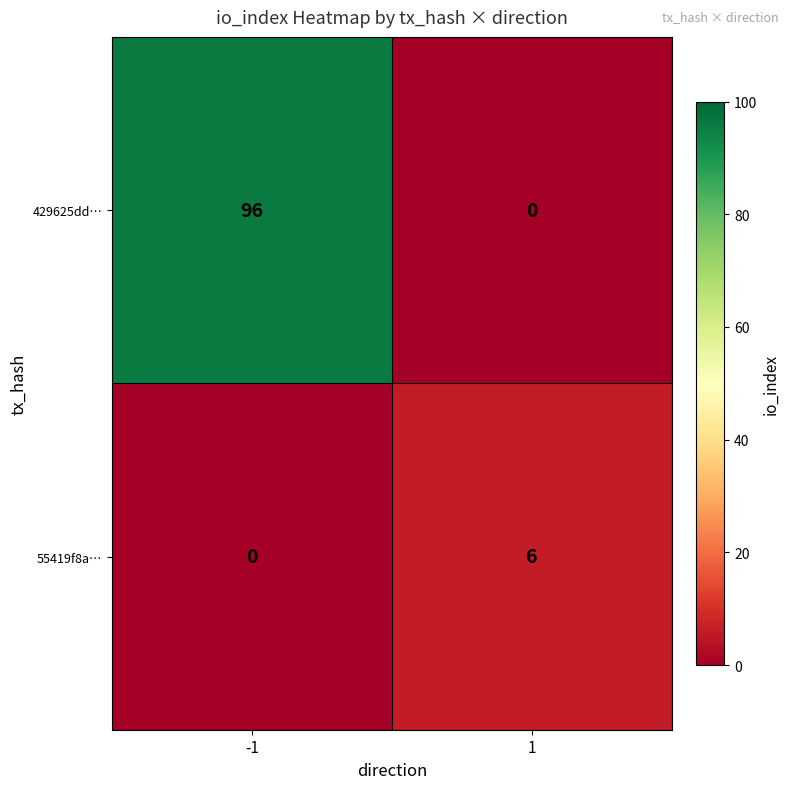

Which series changed the most between -1 and 1?

429625dd…